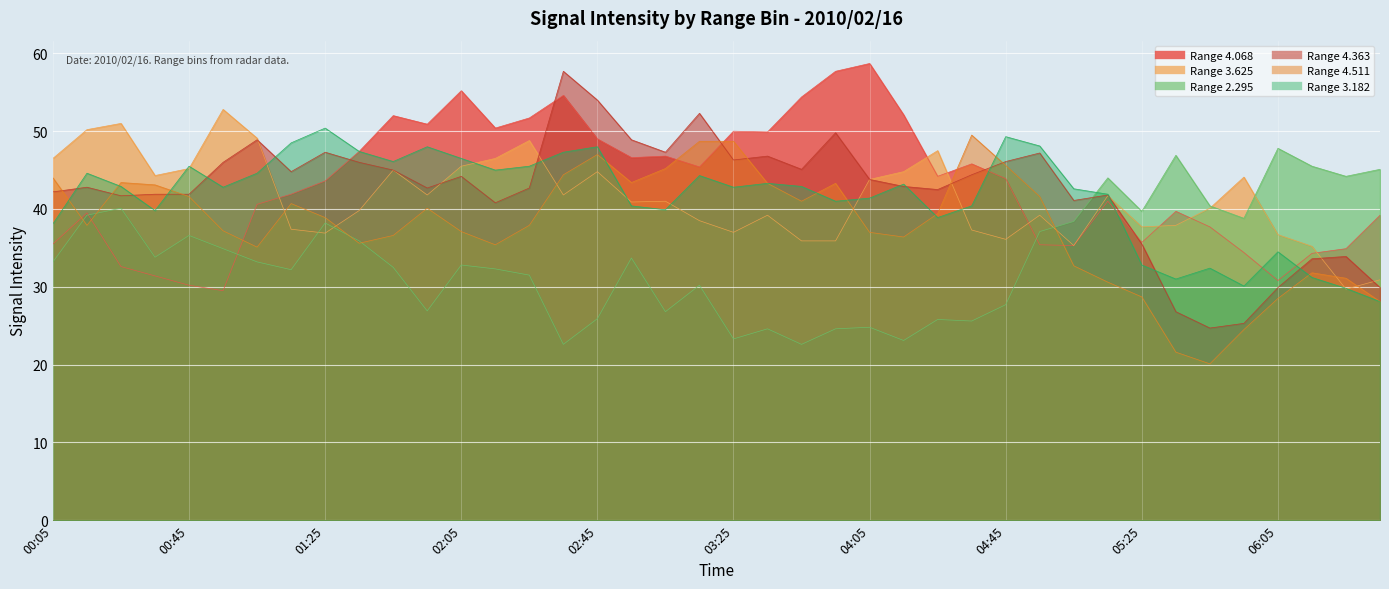

At which category is the sum across all series the highest?

02:45